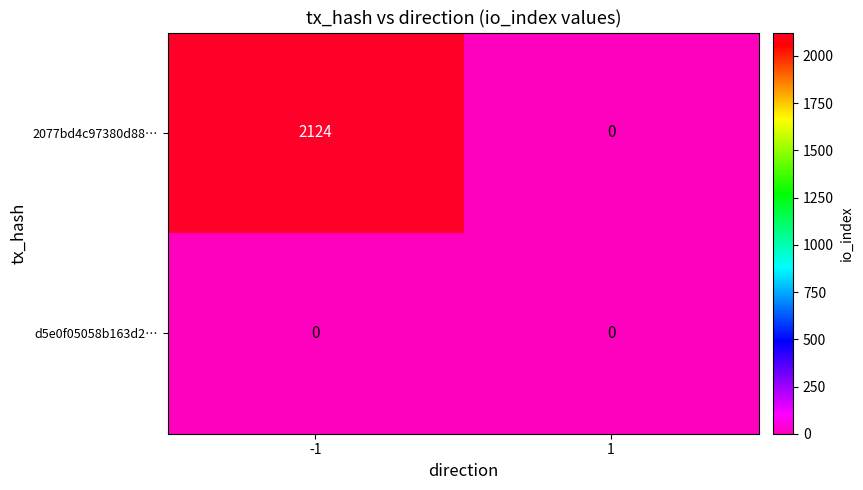

Reading right to left, what are all the values shown in this chart?

2077bd4c97380d88…: 0	2124
d5e0f05058b163d2…: 0	0